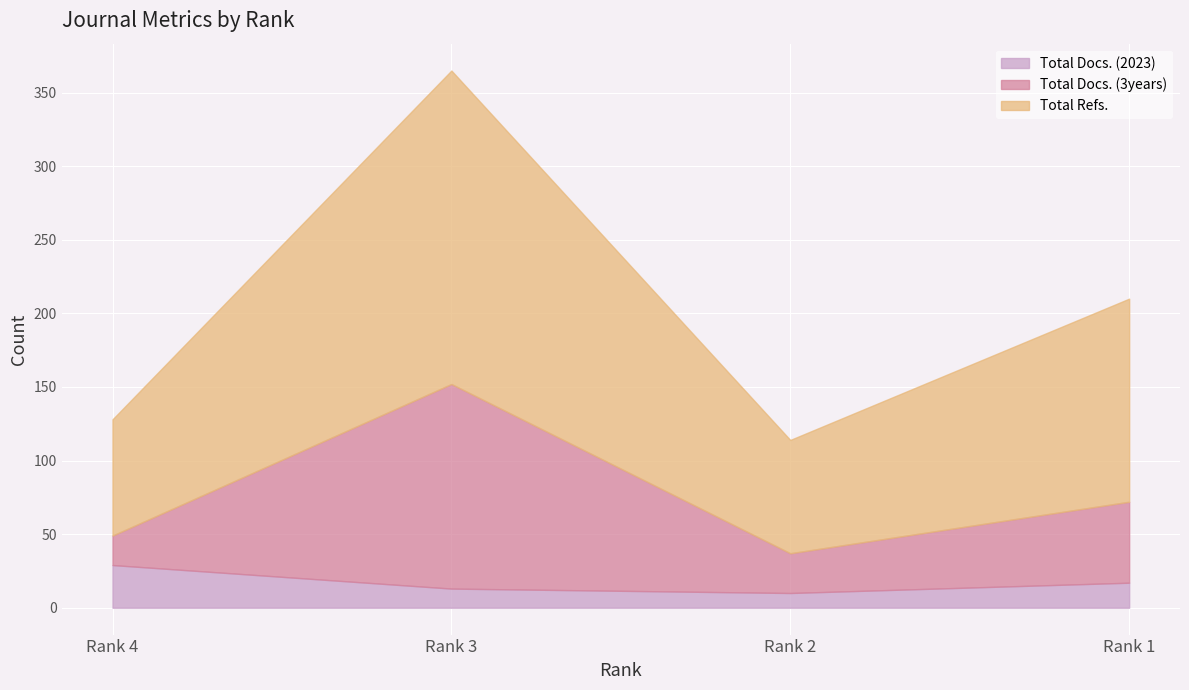

True or false: Total Docs. (2023) and Total Docs. (3years) intersect in this chart.

False